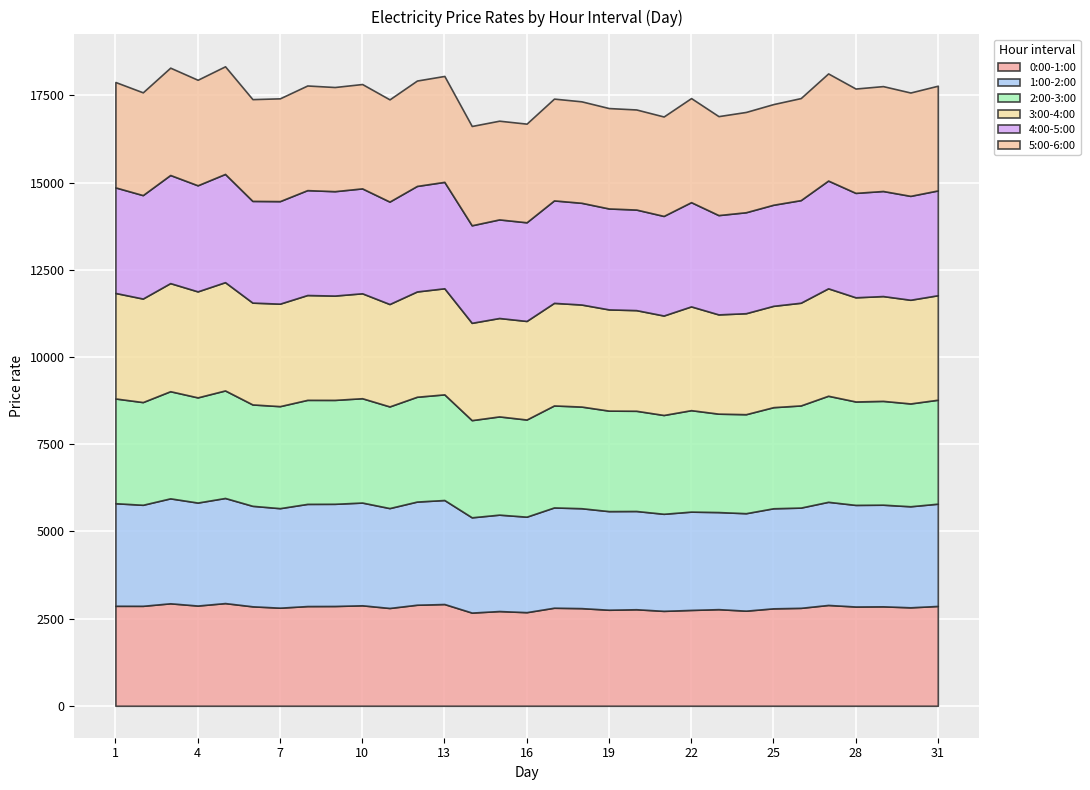

What is the value of the 5:00-6:00 point at the 31st from the left?

3003.2